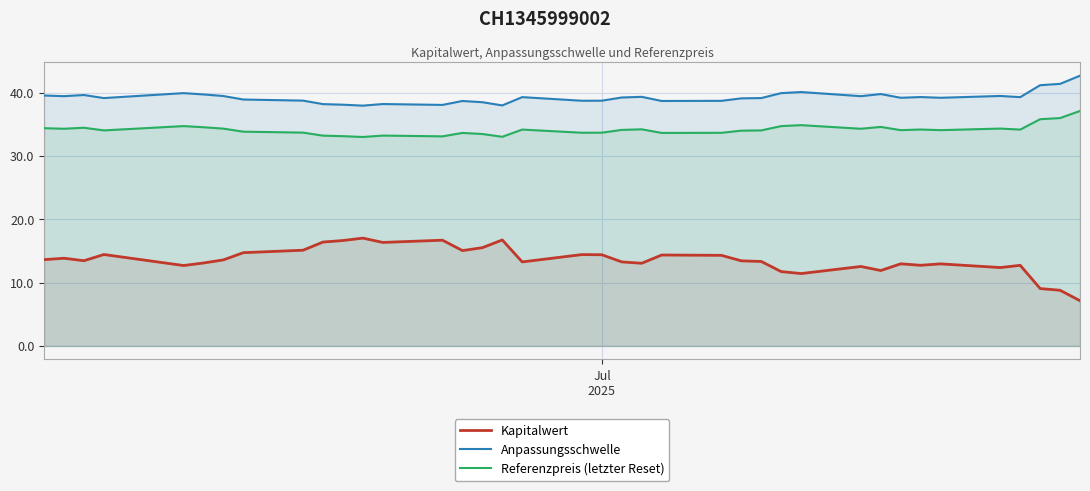

Which series has the largest range (max minus min)?

Kapitalwert